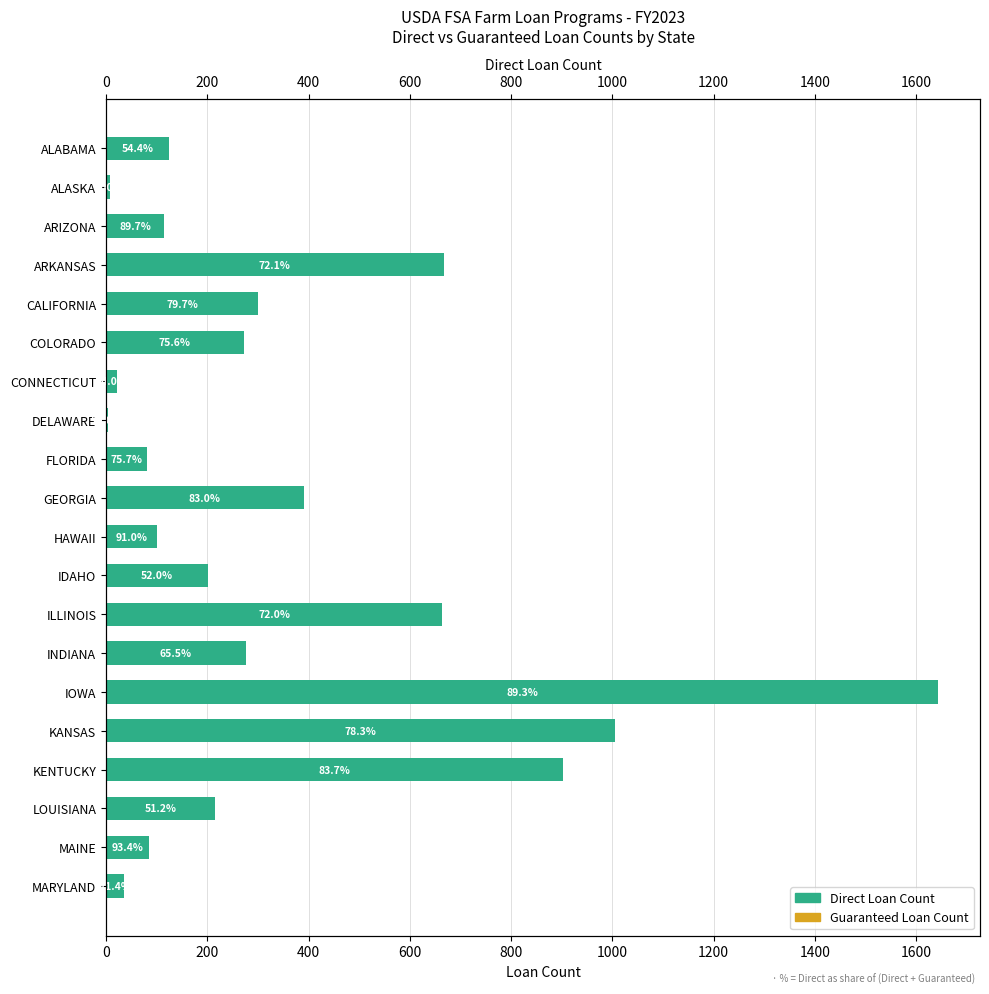

Is it true that Guaranteed Loan Count equals 76 at IOWA?

False